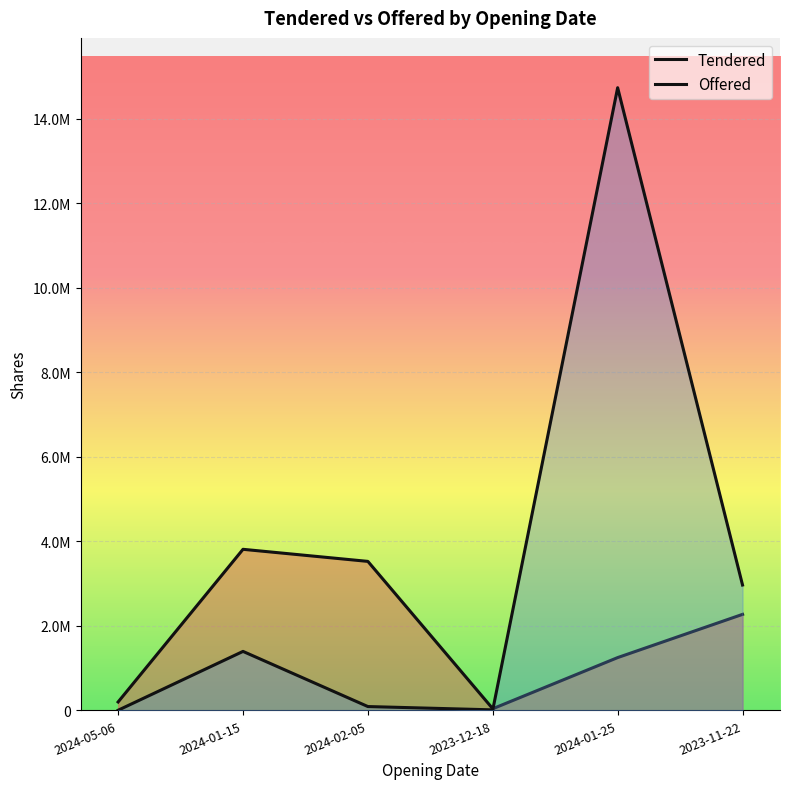

What is the smallest value displayed?

4222